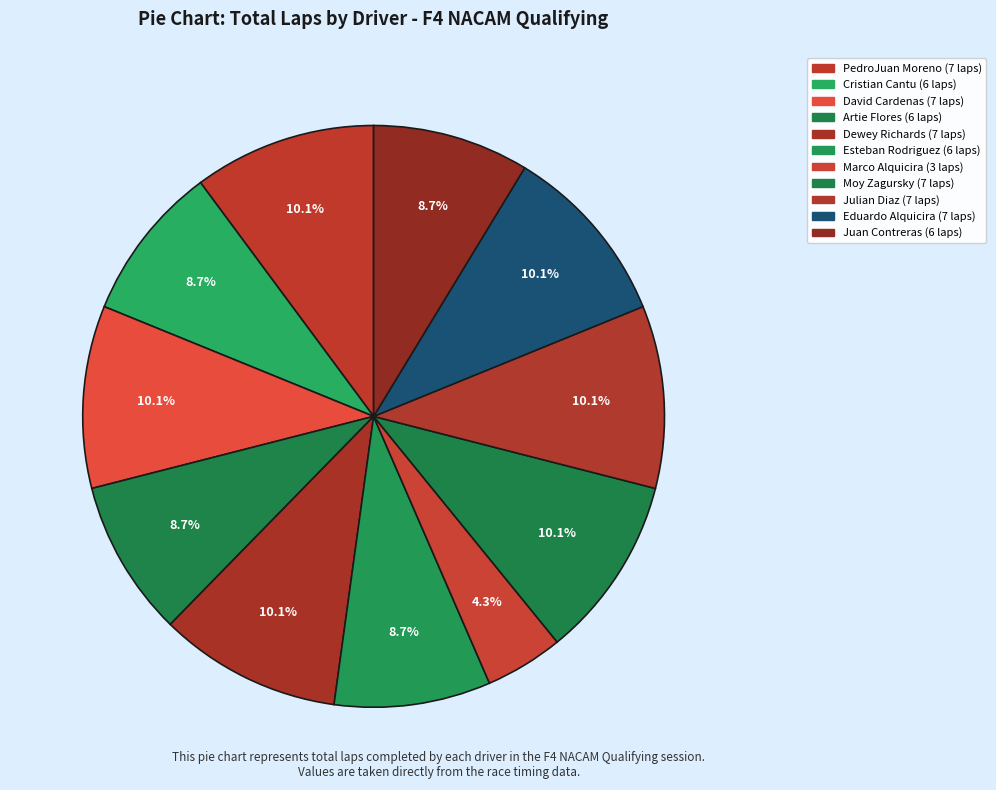

What is the change in value from Artie Flores to Marco Alquicira?

-3